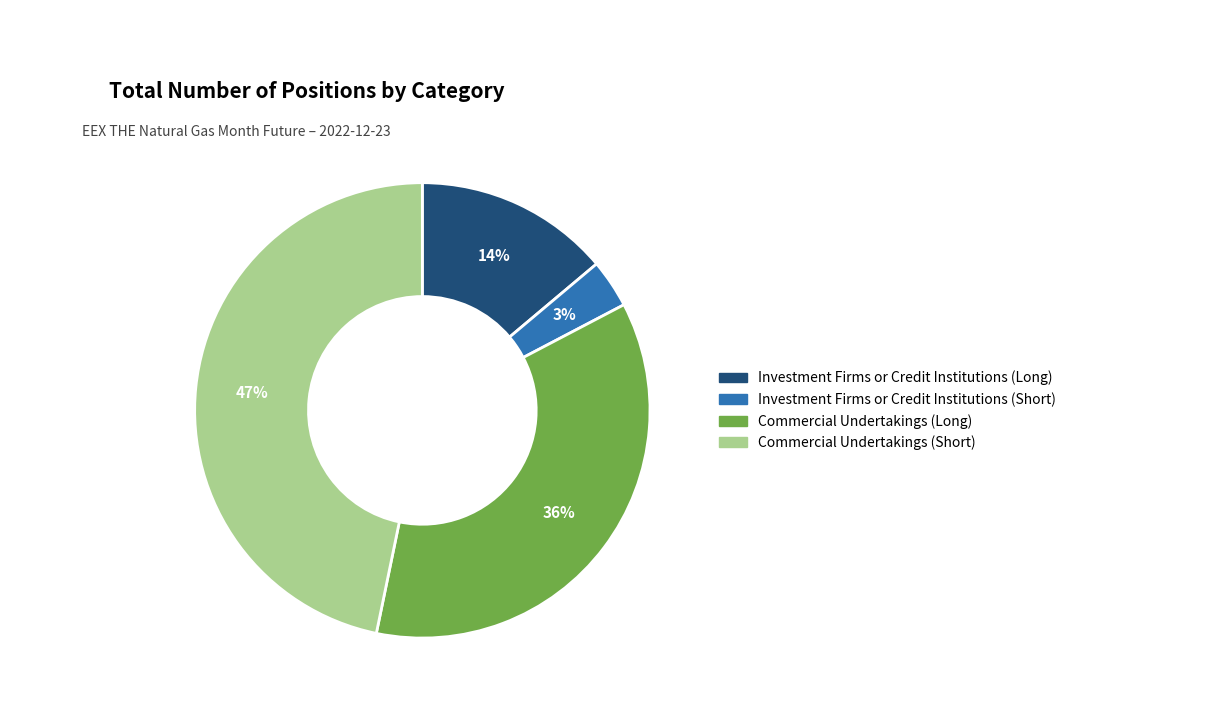

Which category has the biggest portion of the pie?

Commercial Undertakings (Short)